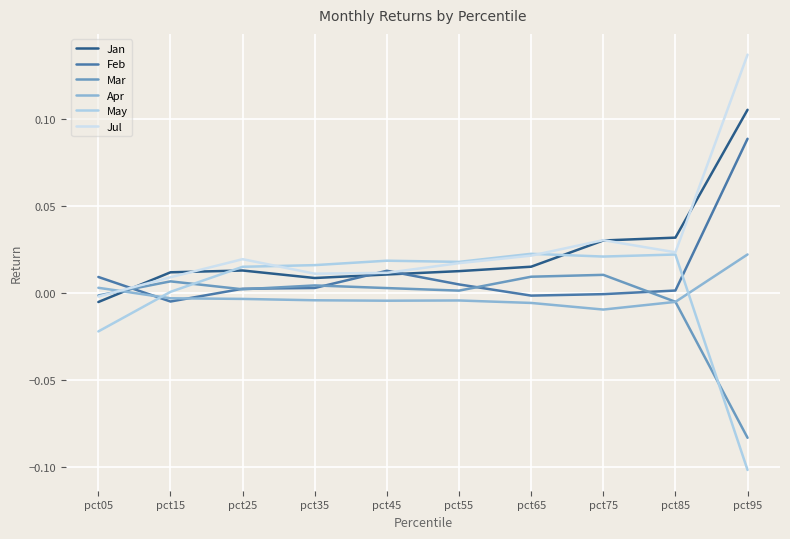

What are all the series names shown in the legend?

Jan, Feb, Mar, Apr, May, Jul